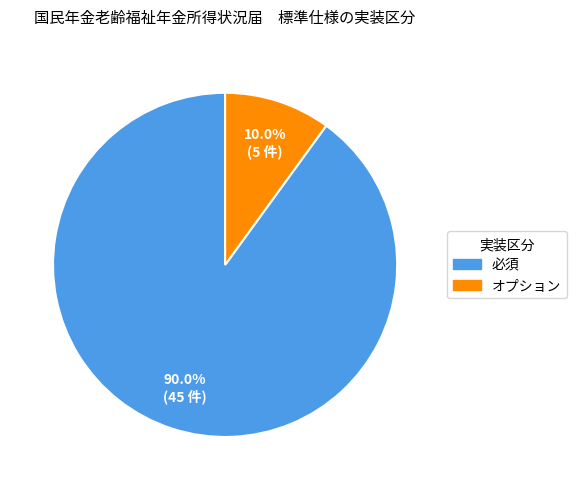

To the nearest percent, what is the average slice percentage?

50%